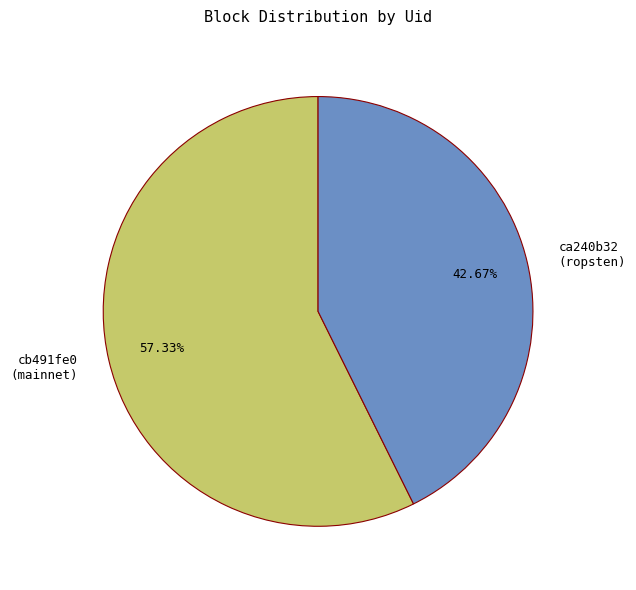

Is the sum of ca240b32 (ropsten) and cb491fe0 (mainnet) greater than half?

Yes